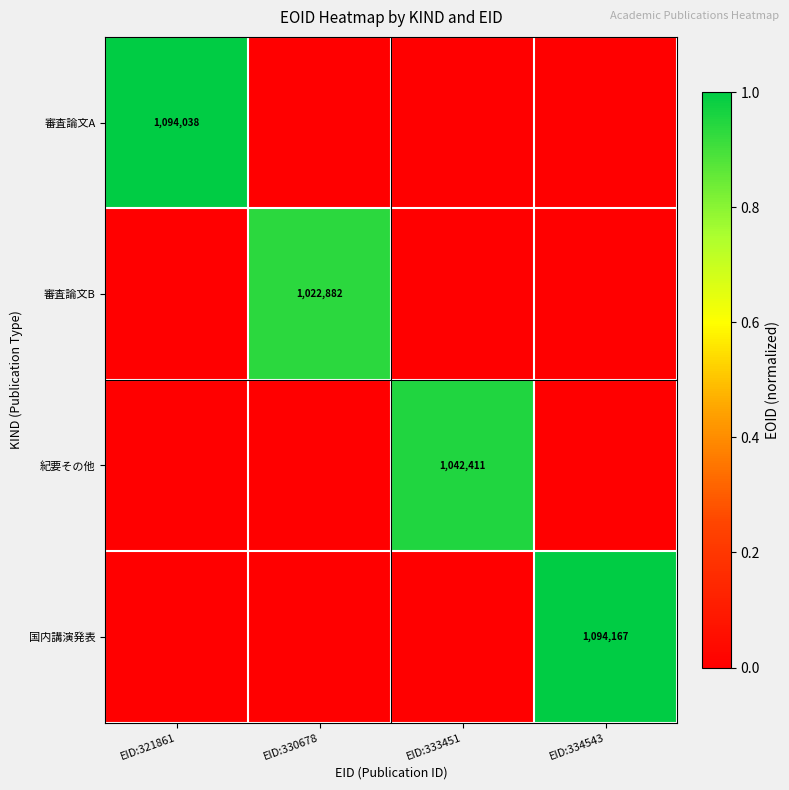

The 紀要その他 series shows 302762 at EID:333451. True or false?

False